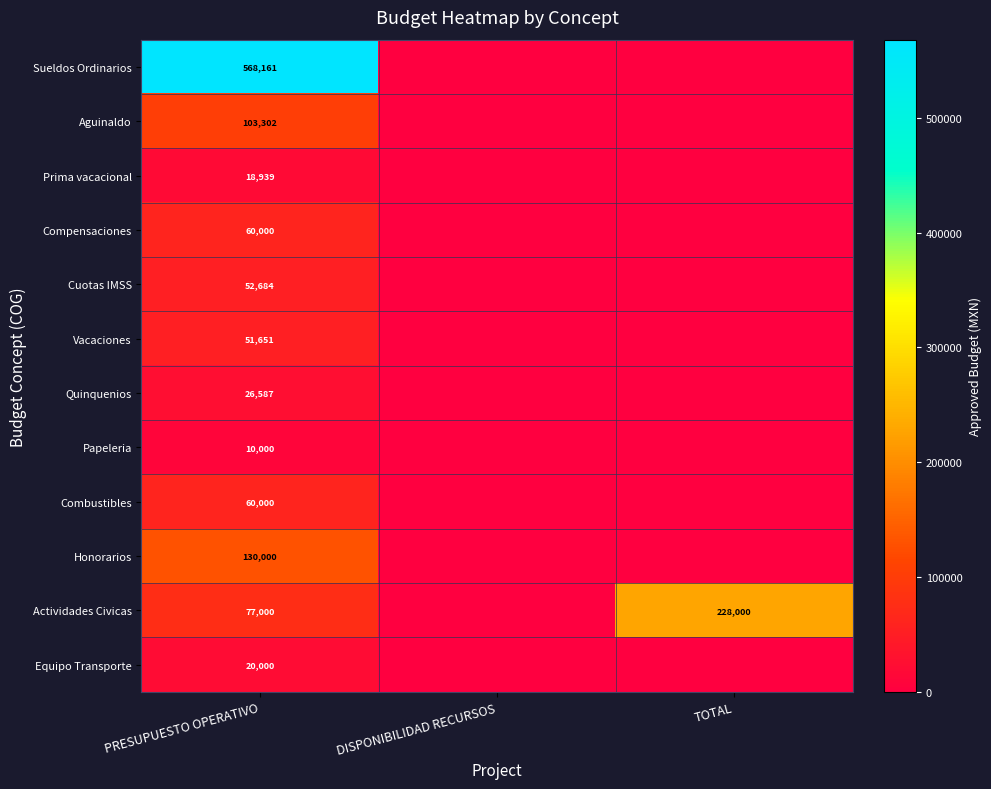

True or false: Aguinaldo has a value of 103302 at PRESUPUESTO OPERATIVO.

True